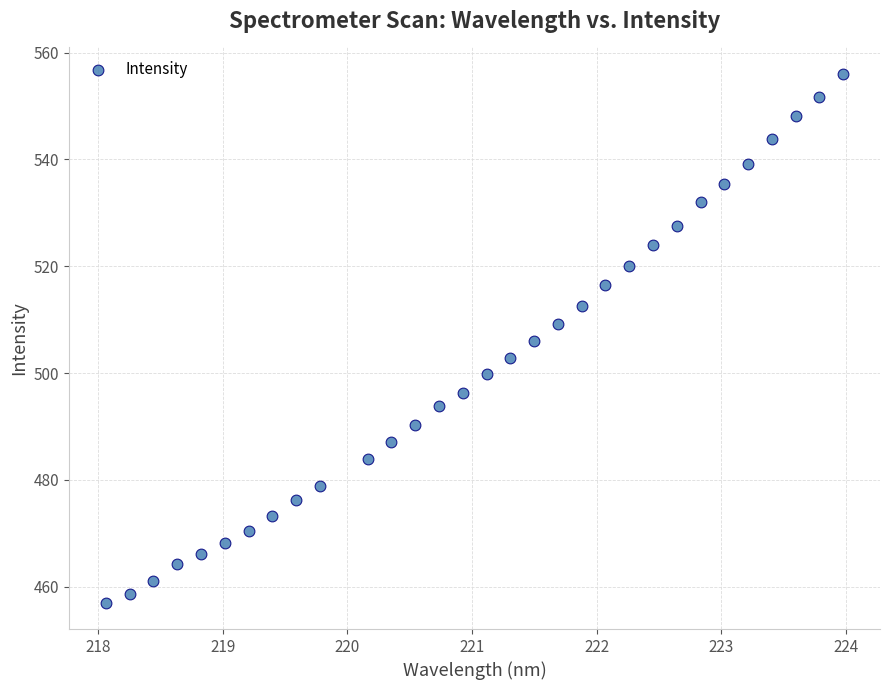

What is the range of Y values (max minus min)?

99.0